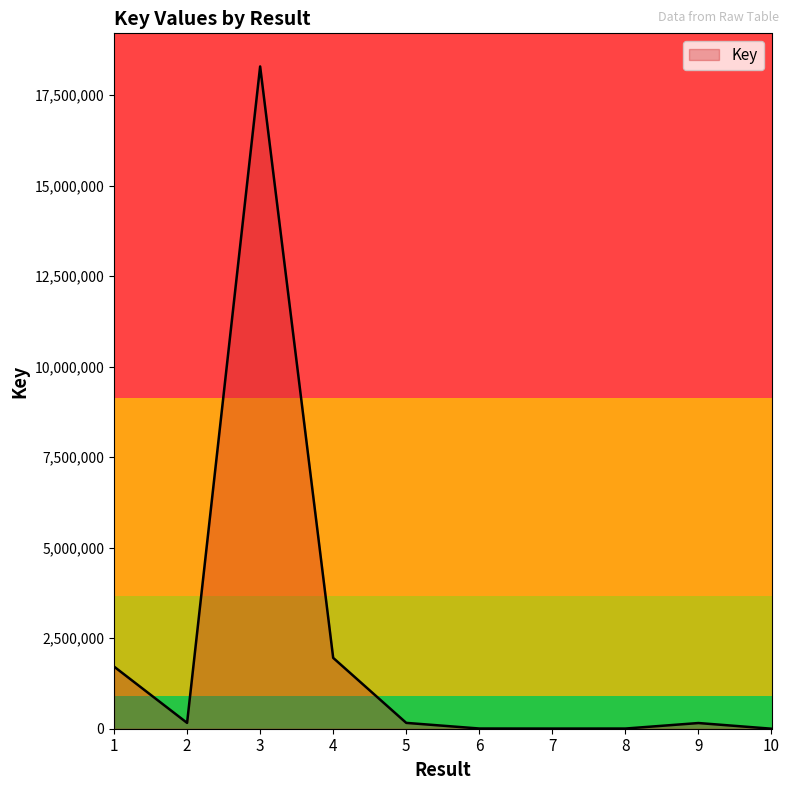

What is the sum of all values?

22463795